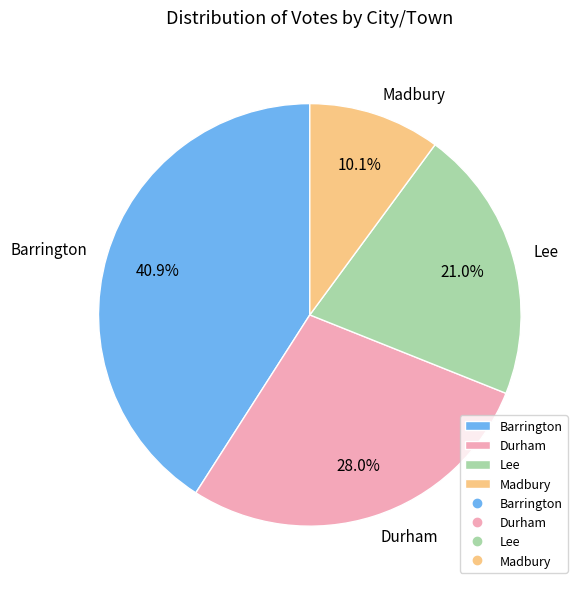

Is there a majority slice in this chart?

No